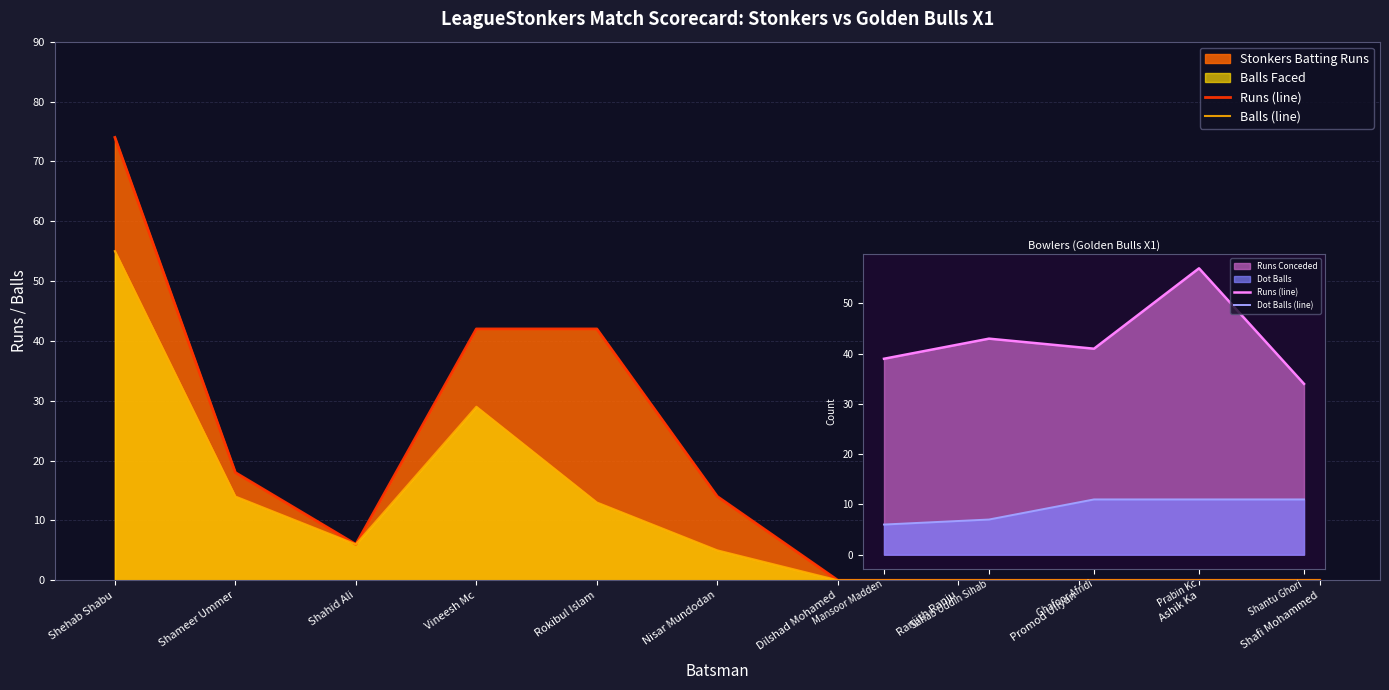

What is the approximate value of Stonkers Balls at Rokibul Islam, to the nearest 5?

15